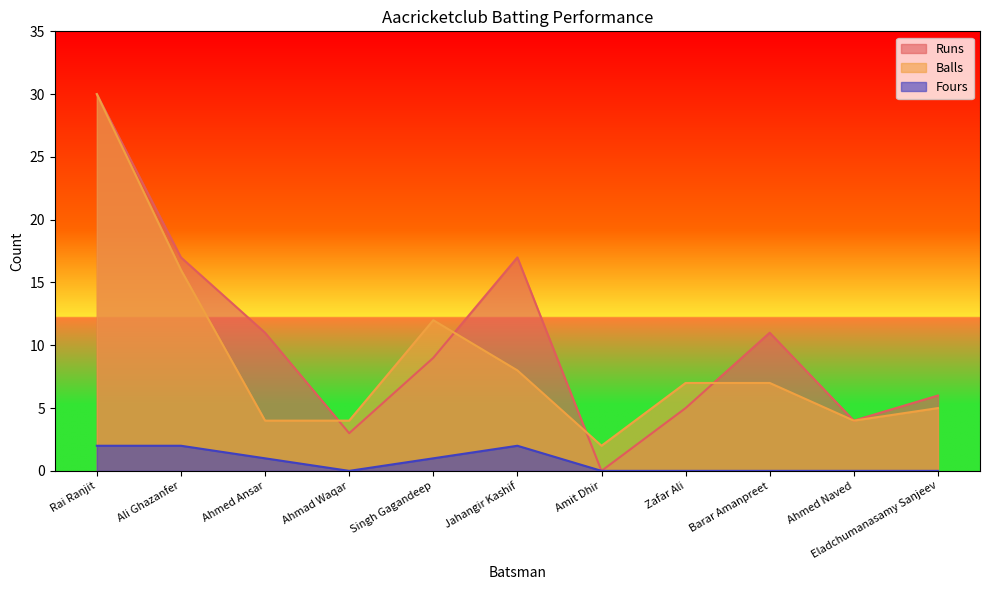

Which series has the largest total across all categories?

Runs